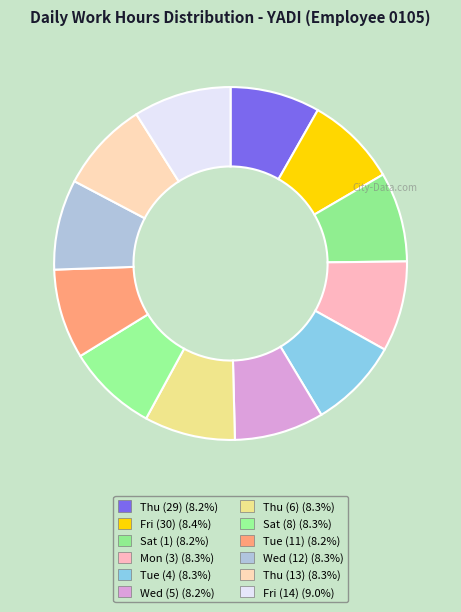

Which category has the smallest portion of the pie?

Wed (5)